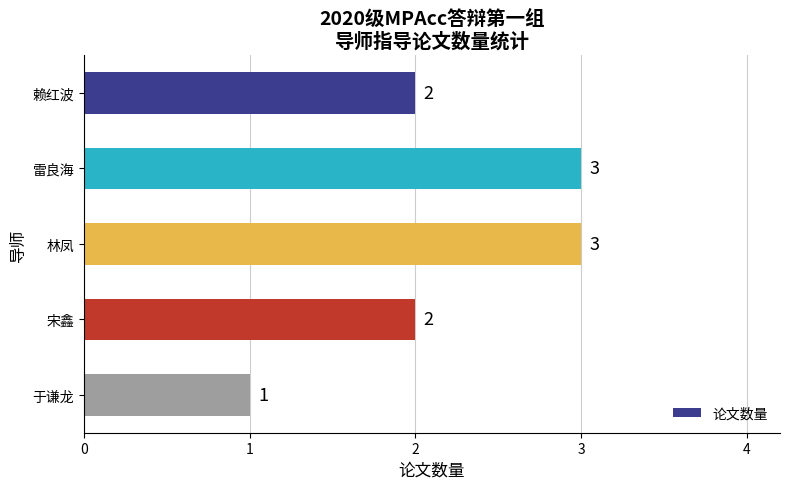

Approximately how many times larger is the value at 宋鑫 compared to 赖红波?

1.0